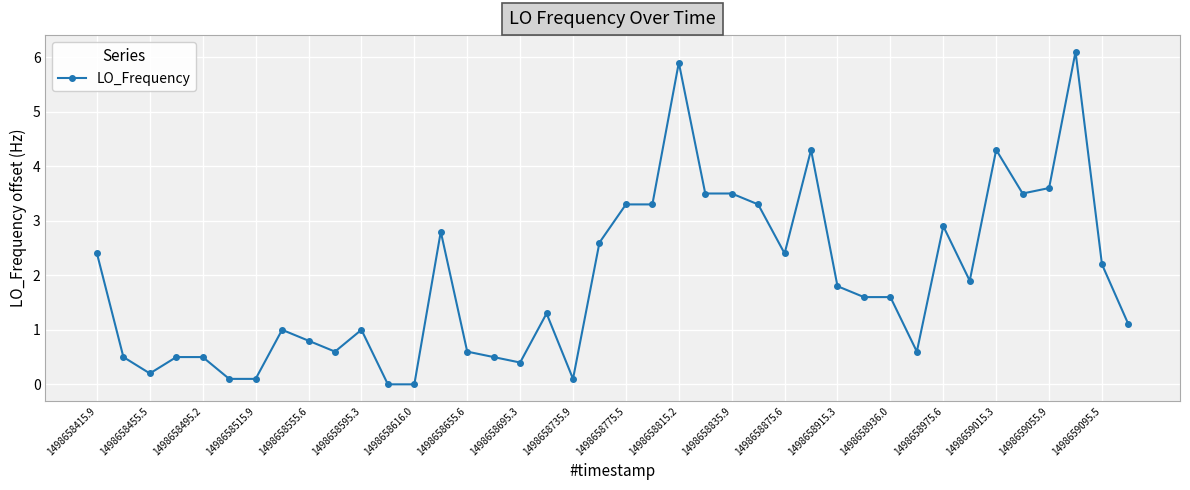

What is the greatest value displayed?

6.1